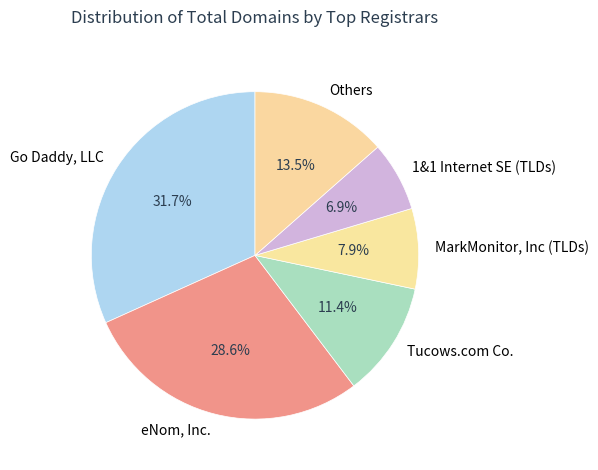

True or false: 1&1 Internet SE (TLDs) accounts for 17% of the total.

False